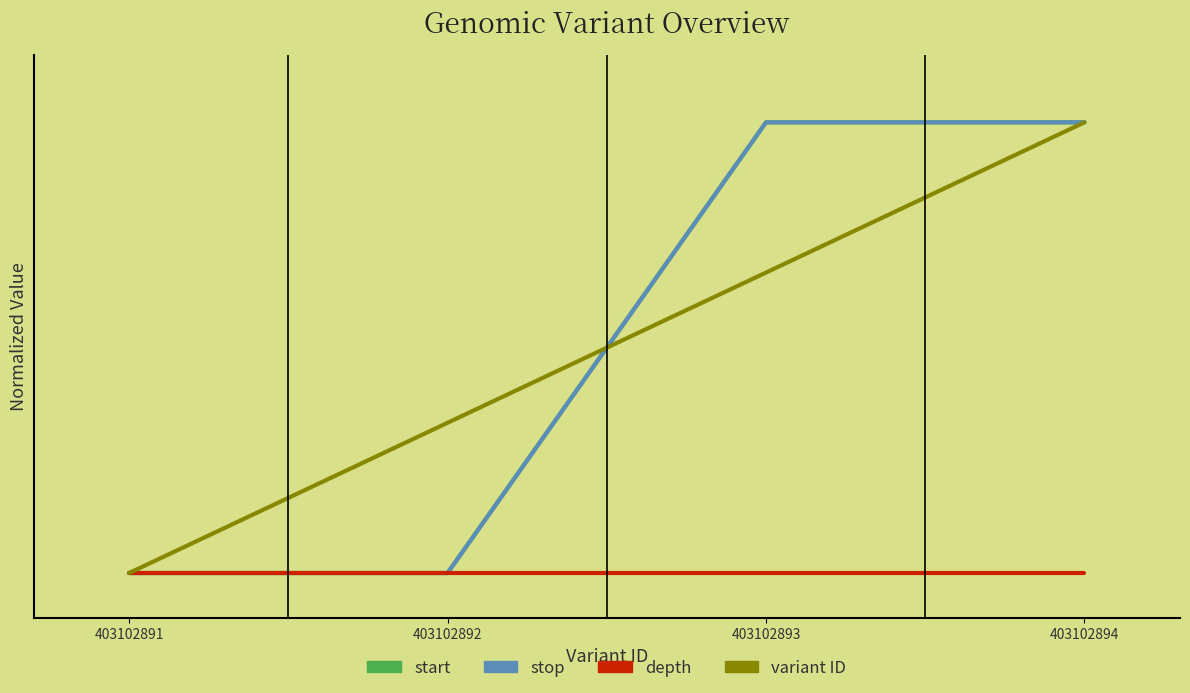

Between 403102892 and 403102893, which series saw the biggest shift?

start